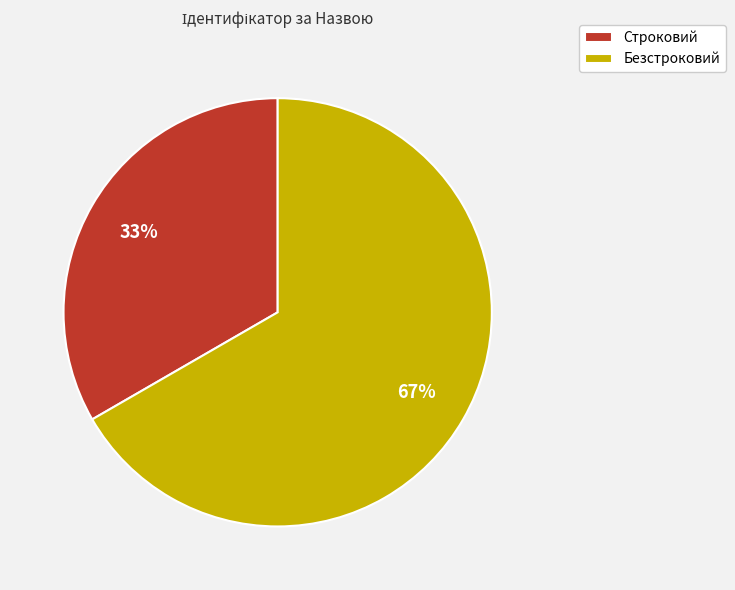

The Безстроковий slice represents 58% of the pie. True or false?

False